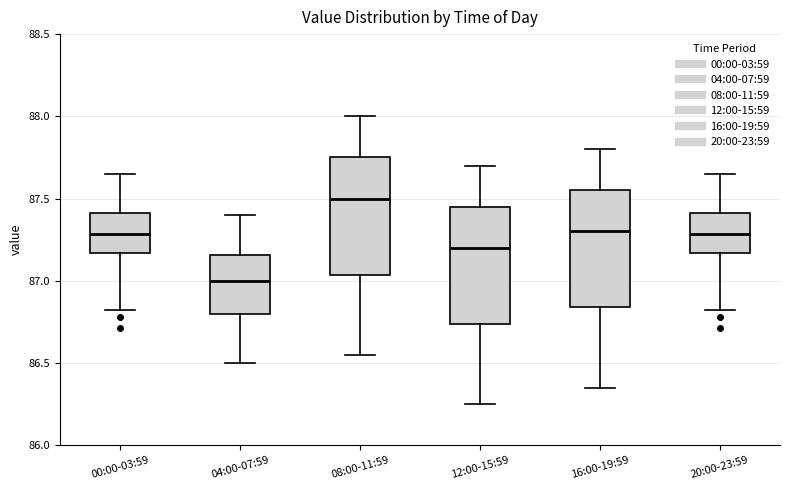

Which box's median line is the highest?

08:00-11:59